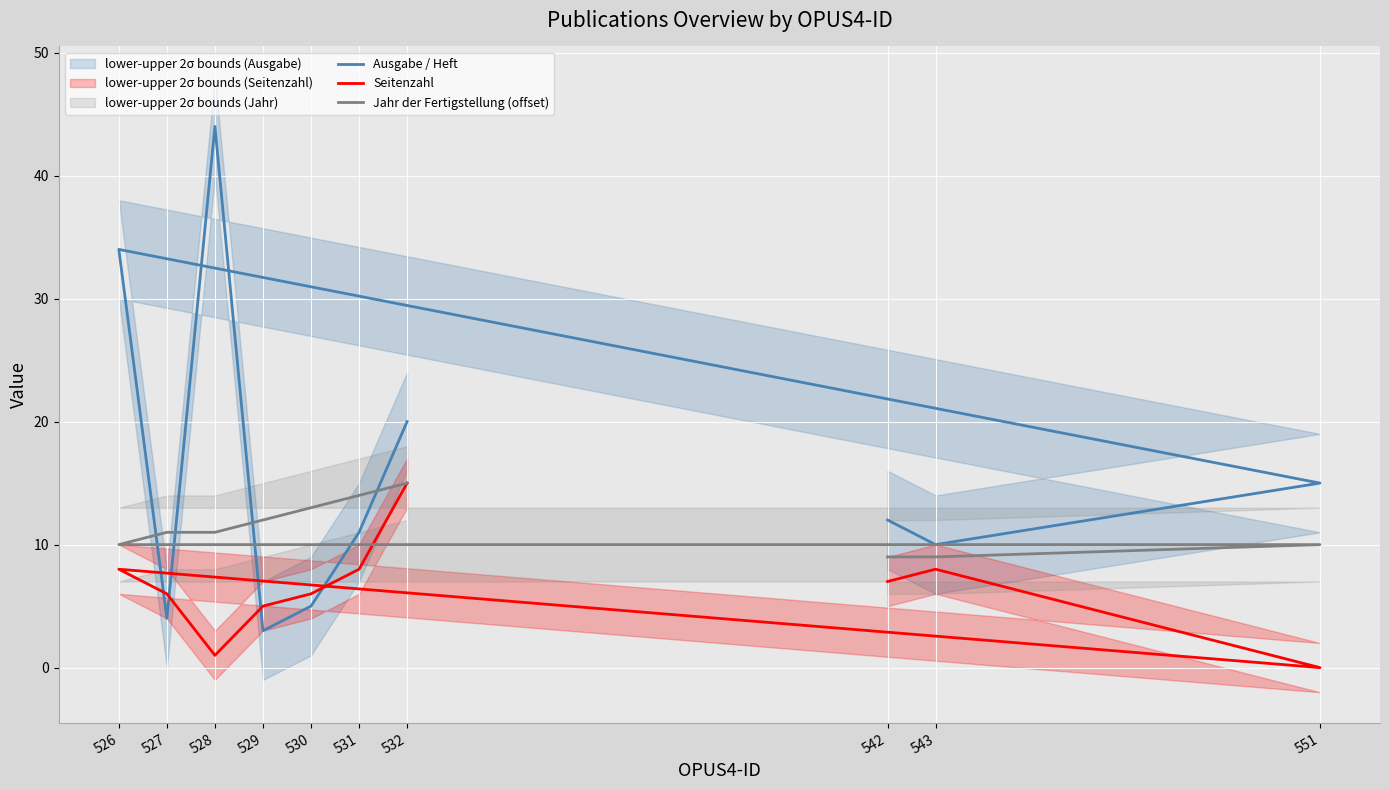

In Ausgabe / Heft, how many points are lower than both neighbors (excluding endpoints)?

3